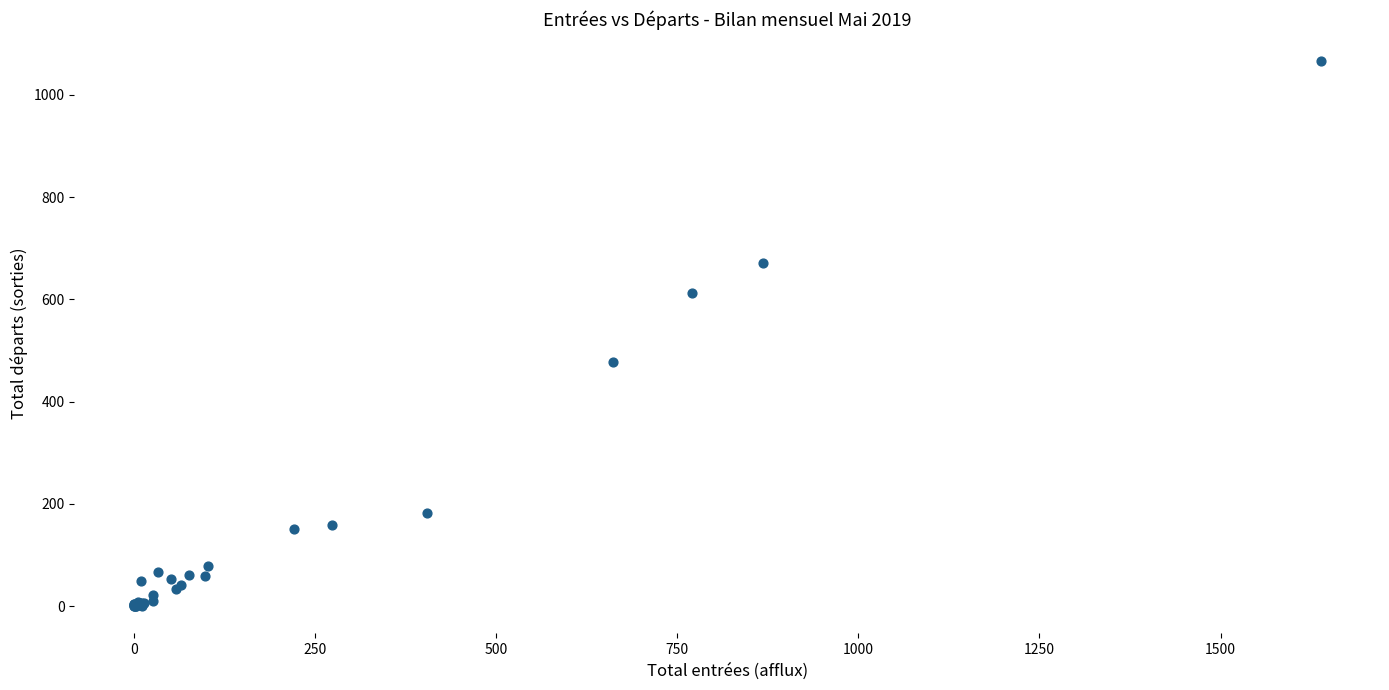

What Y value in the scatter plot is closest to 533?

478